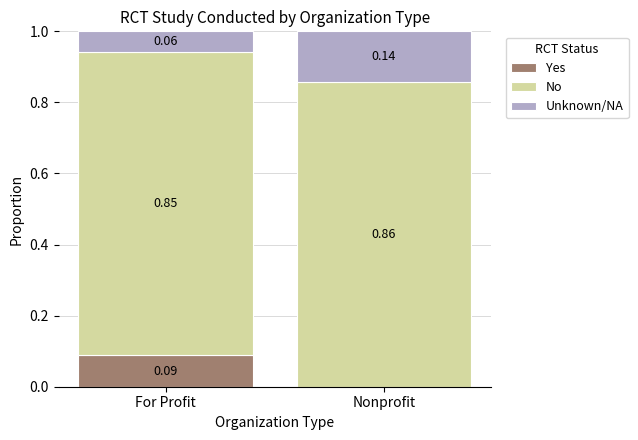

What is the total value across all series at Nonprofit?

1.0